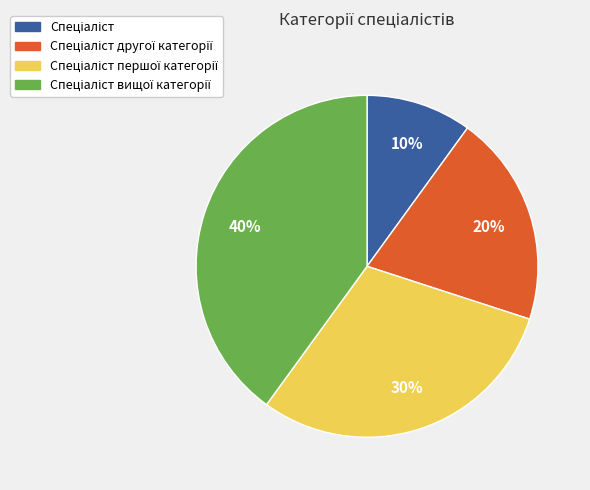

Is there a majority slice in this chart?

No